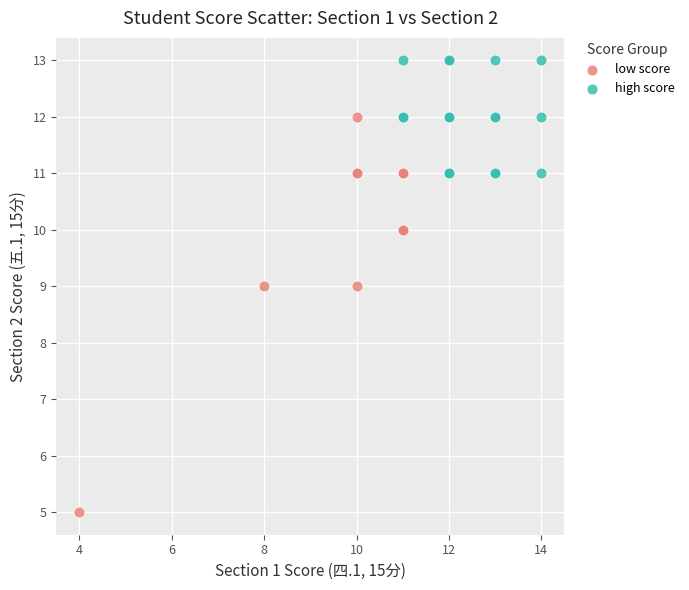

Which series reaches the maximum Y coordinate?

high score